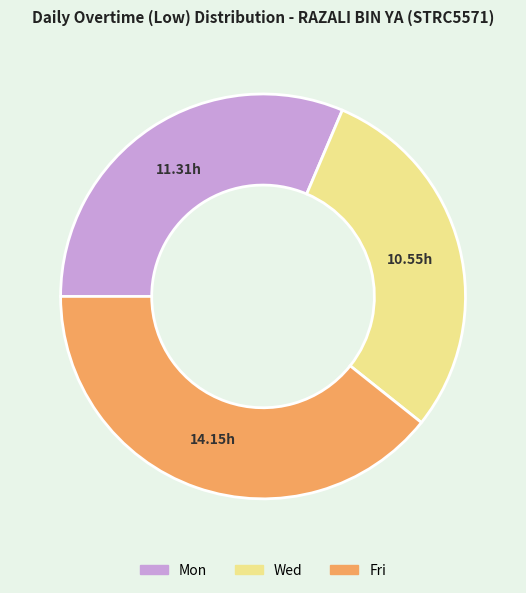

Is there a majority slice in this chart?

No